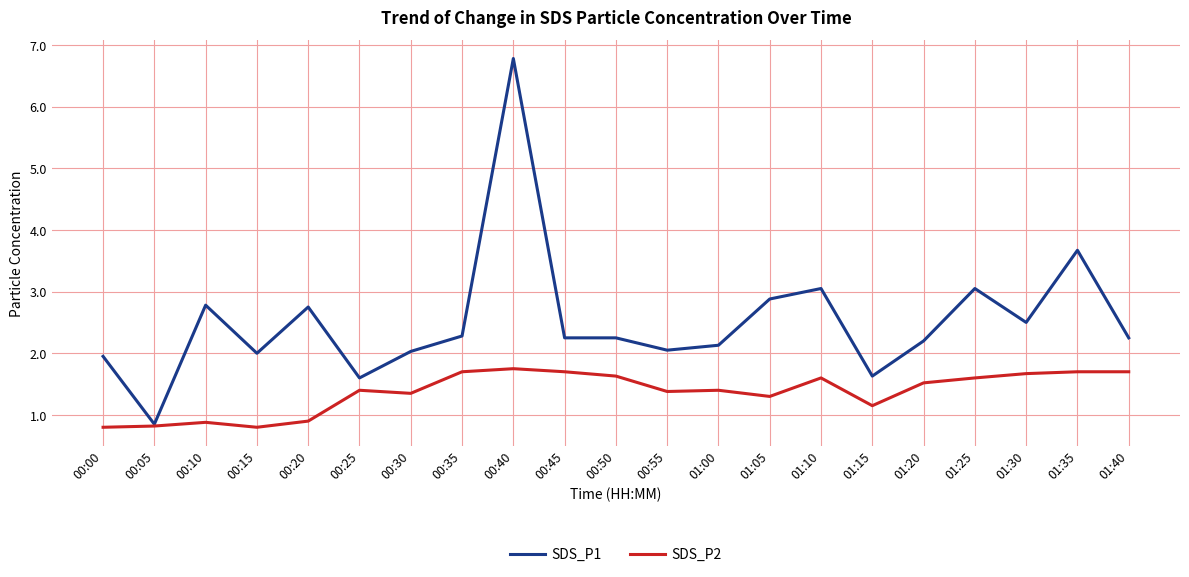

The value of SDS_P1 at 00:45 is 0.8. True or false?

False